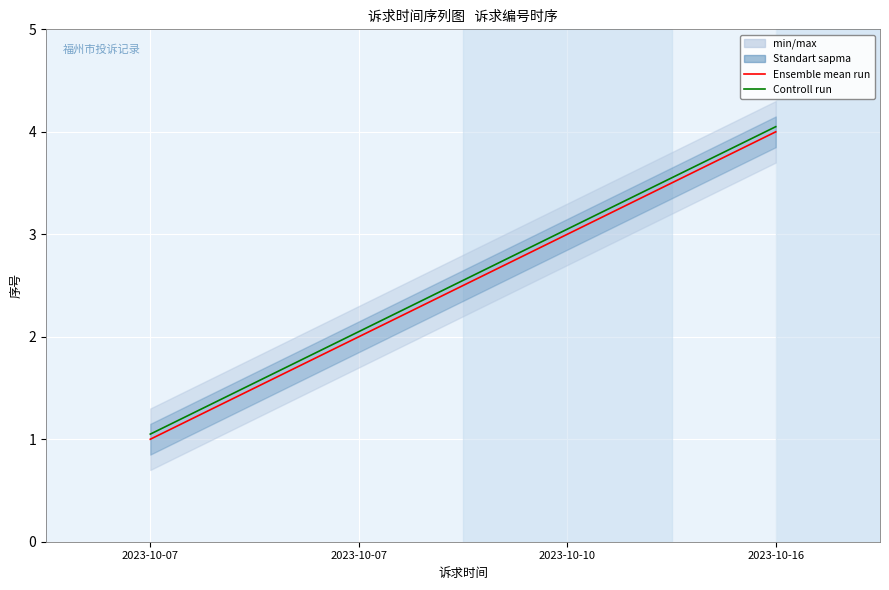

At 2023-10-07, list the series in order from smallest to largest.

Ensemble mean run, Controll run